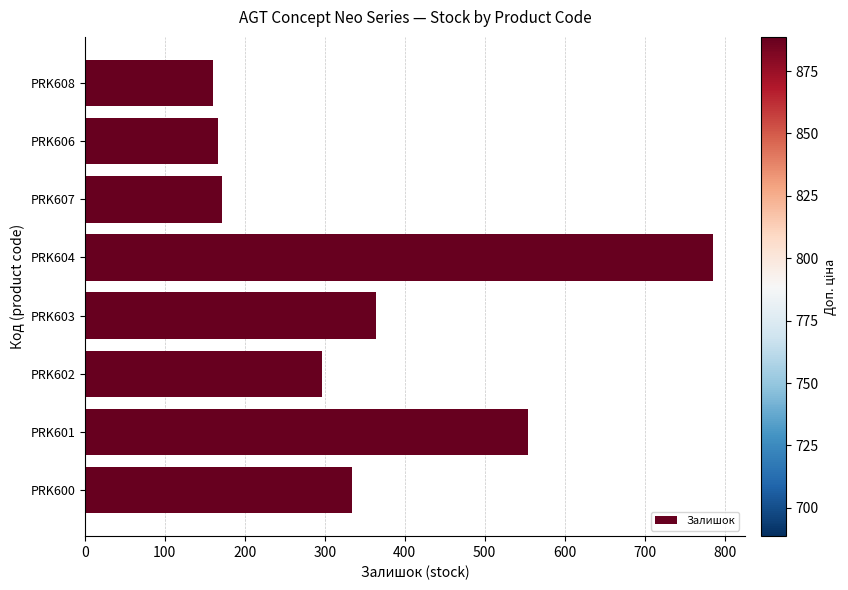

Which category has the highest value across all series?

PRK604